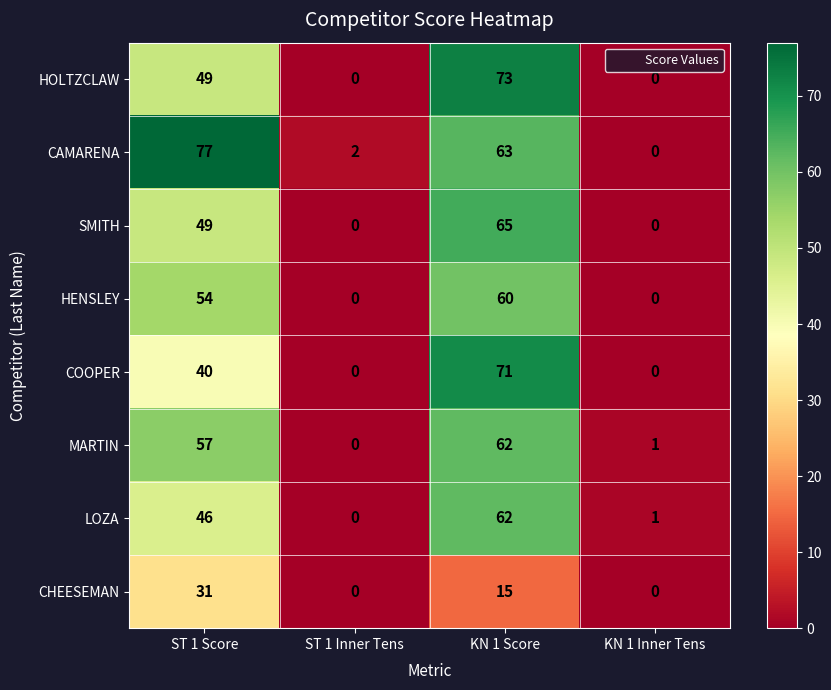

What is the difference between the SMITH values at KN 1 Score and KN 1 Inner Tens?

65